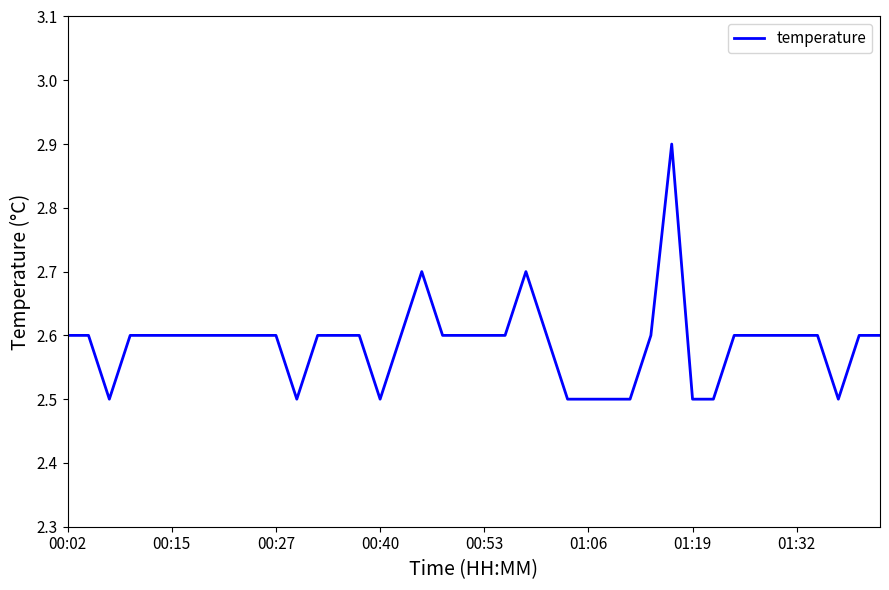

What is the greatest value displayed?

2.9